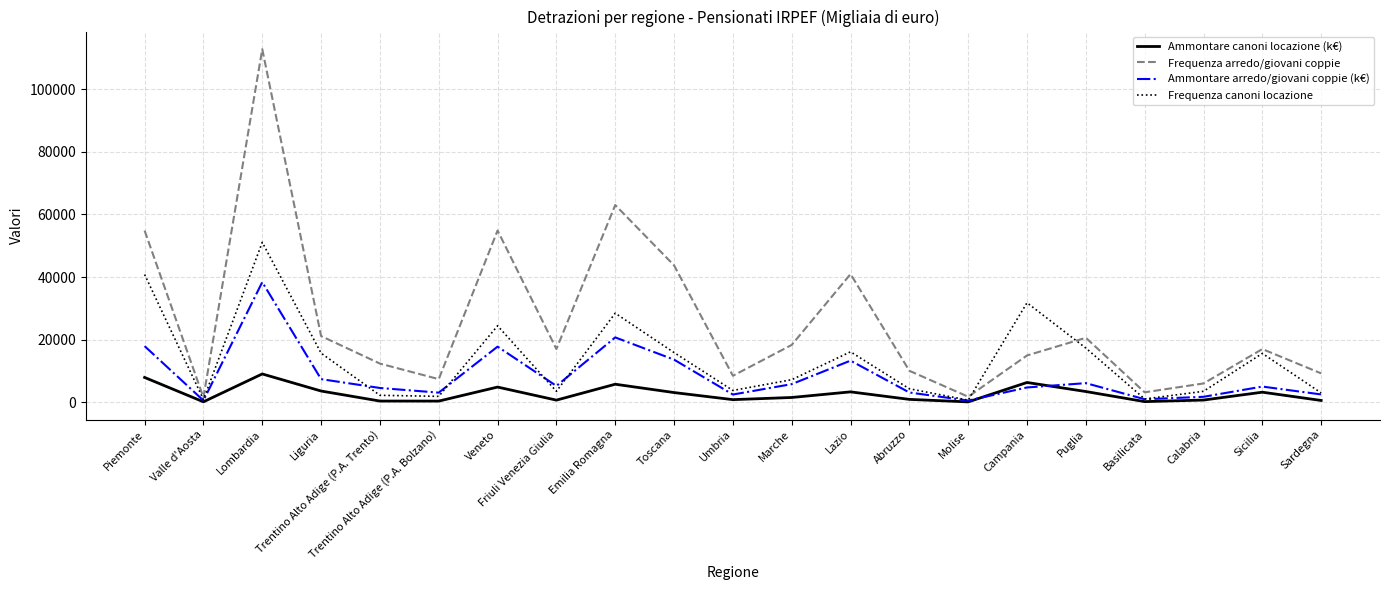

What is the average value of the Frequenza arredo/giovani coppie series?

25687